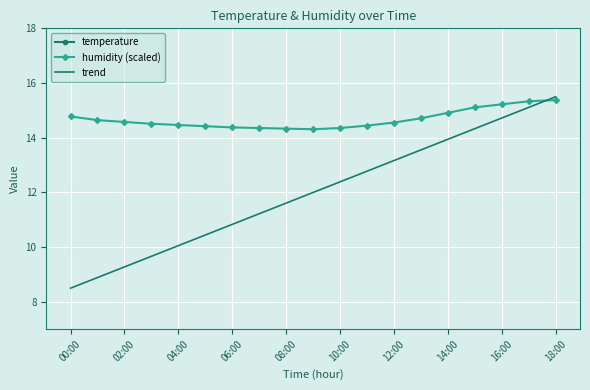

The humidity (scaled) series shows 25.8 at 04:00. True or false?

False